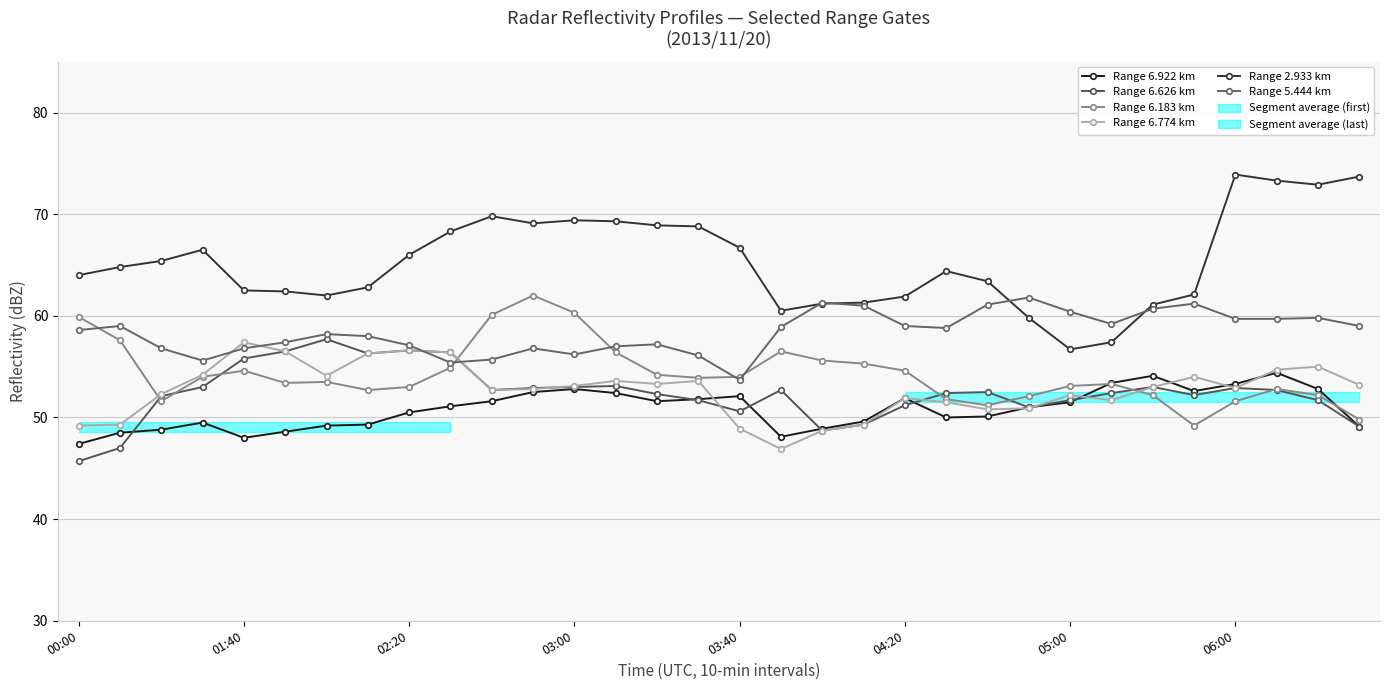

True or false: Range 6.922 km has a value of 17.2 at 05:00.

False